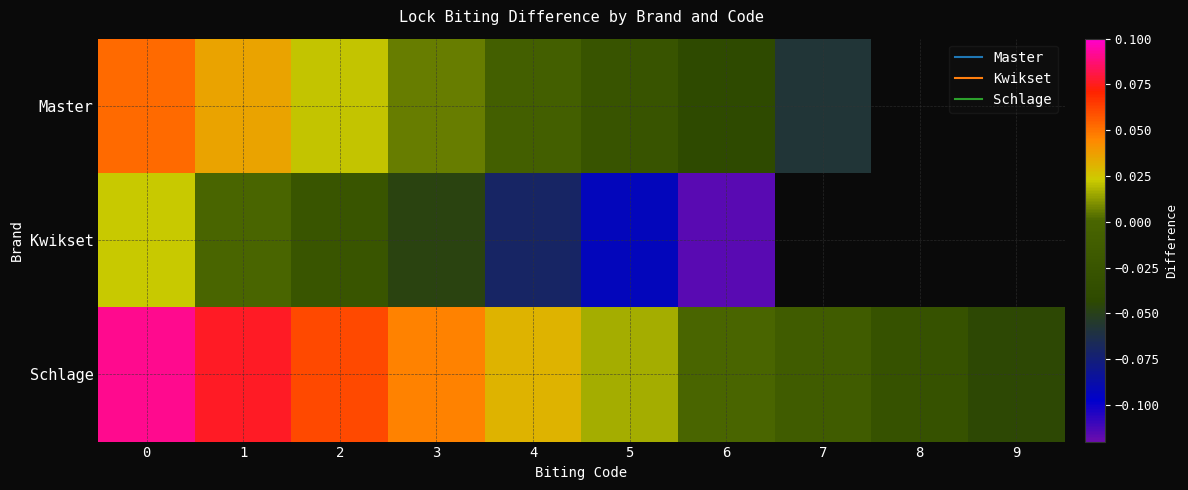

How many values in the row_0 series are below 0?

4